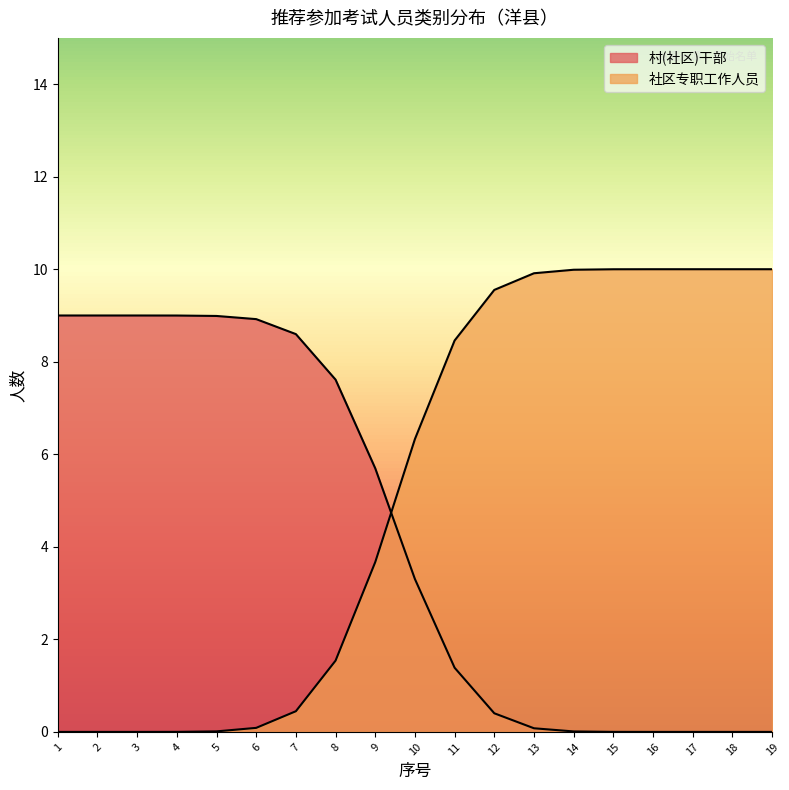

Between 6 and 17, which series saw the biggest shift?

社区专职工作人员